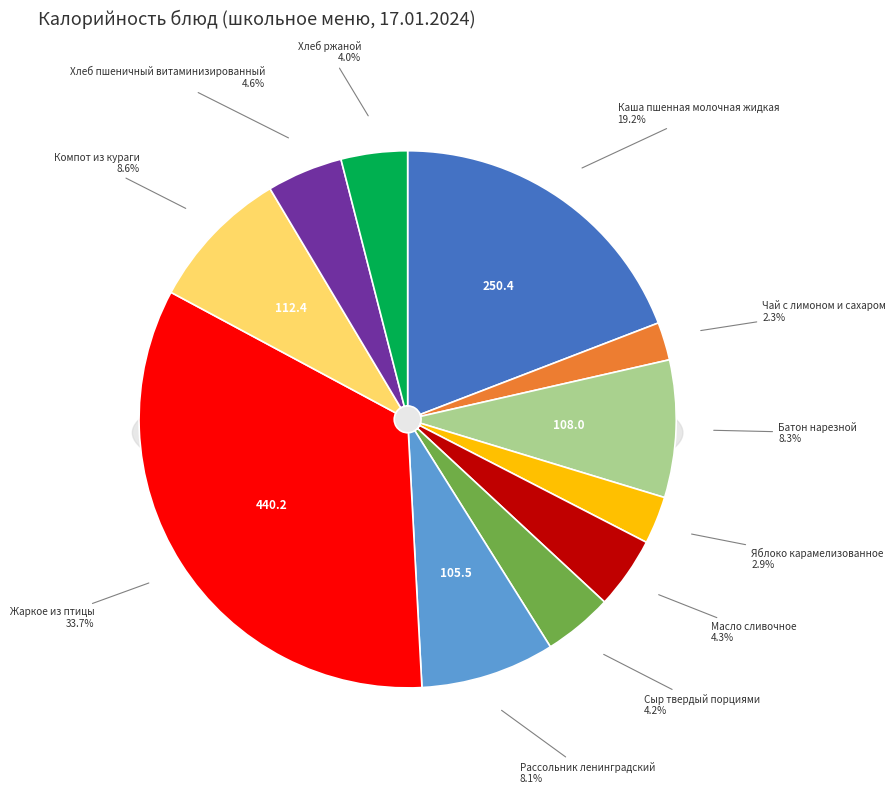

Is it true that Сыр твердый порциями is 4% of the pie?

True